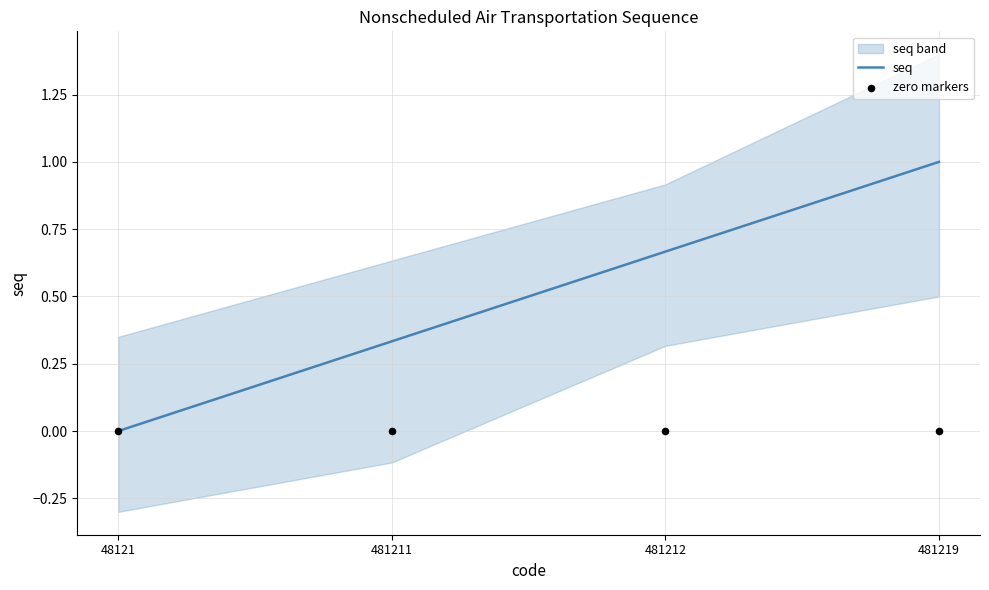

The value of seq at 48121 is 0.0. True or false?

True